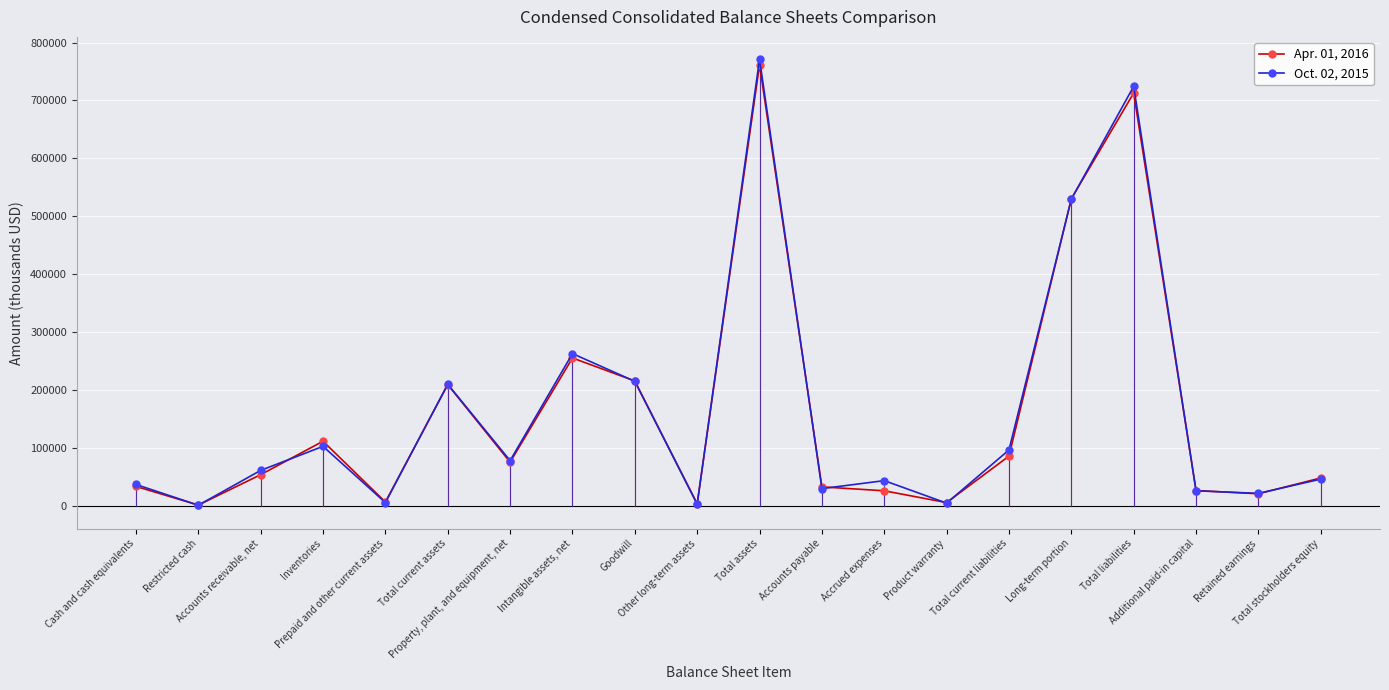

How many lines are shown in the chart?

2